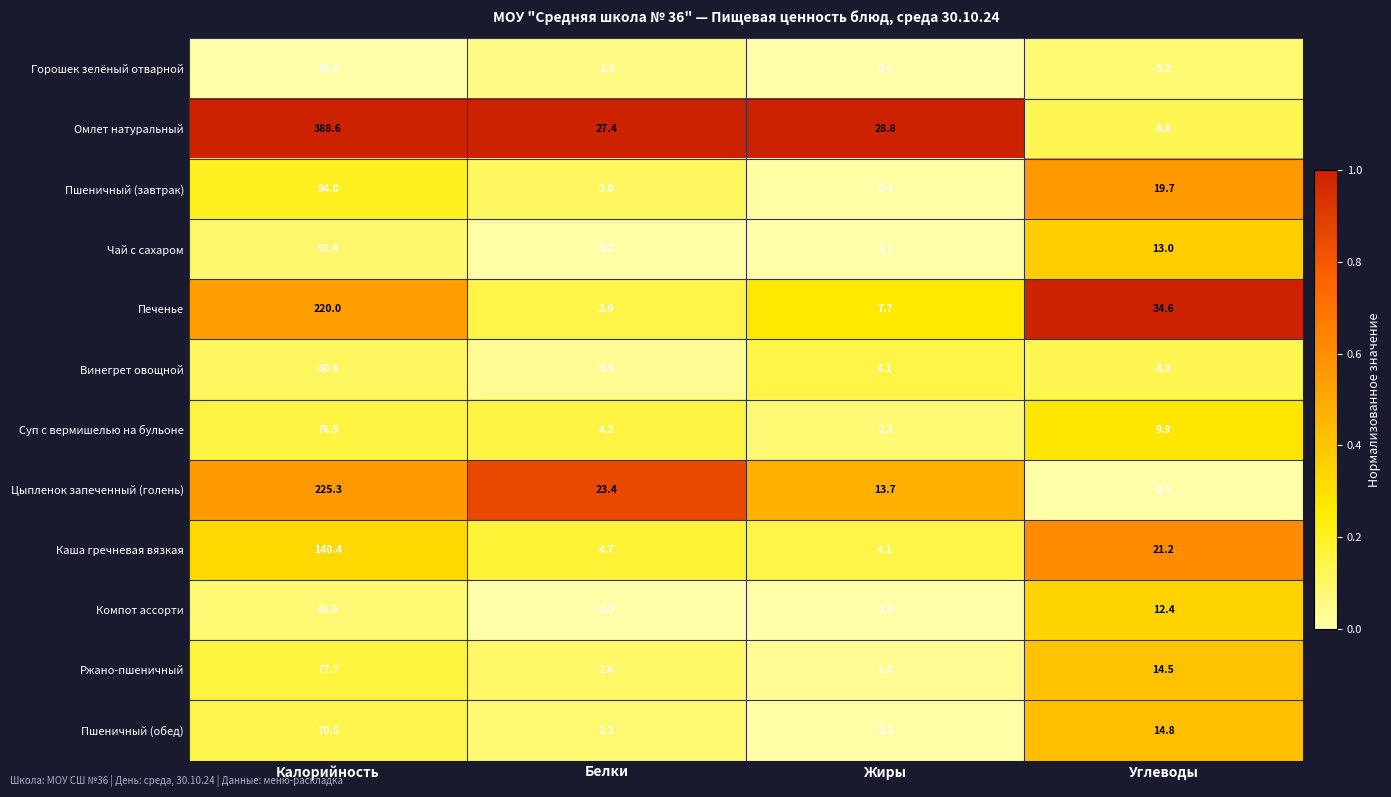

What is the difference between the maximum and second lowest values in the Пшеничный (завтрак) series?

91.0